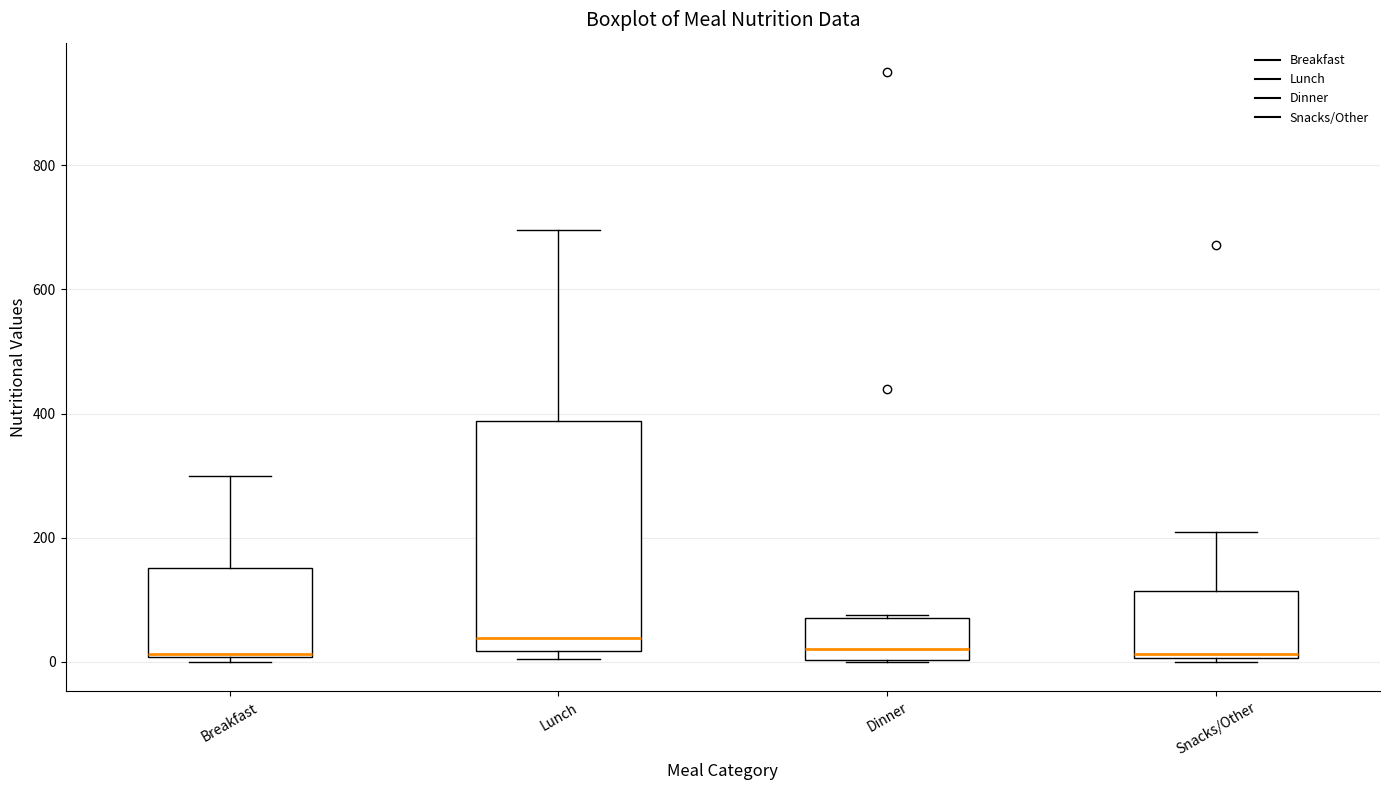

Reading left to right, transcribe this box plot: for each box, give where its median line is, the range the box spans, and where its two whiskers end, as read against the y-axis. The values are not printed on the chart, so give them approximately, as read against the axis.

Breakfast: median 20 (drawn on the box's lower edge), box 0 to 160, whiskers 0 (just below the box's lower edge) to 300
Lunch: median 40, box 20 to 380, whiskers 0 to 700
Dinner: median 20, box 0 to 80, whiskers 0 to 80
Snacks/Other: median 20, box 0 to 120, whiskers 0 to 200